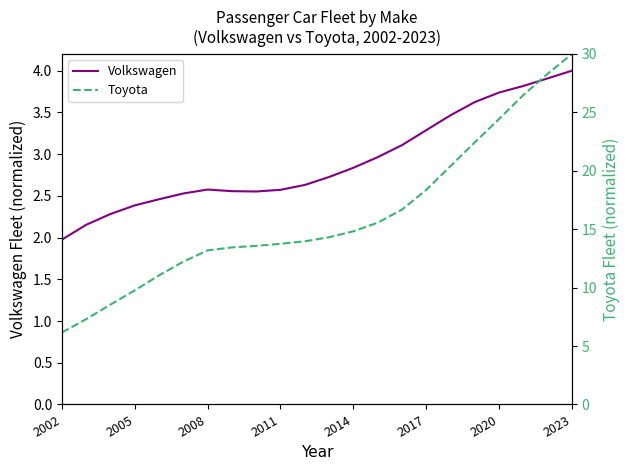

True or false: Toyota and Volkswagen cross at least once.

False